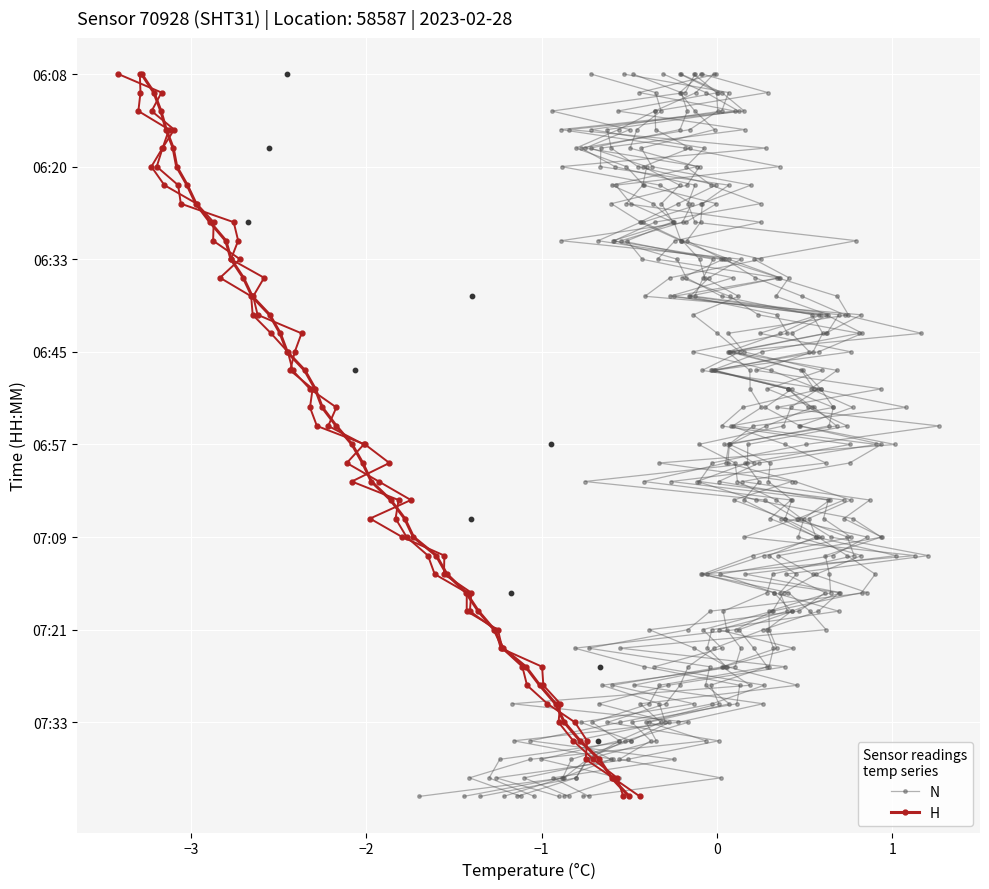

What are all the series names shown in the legend?

N, H